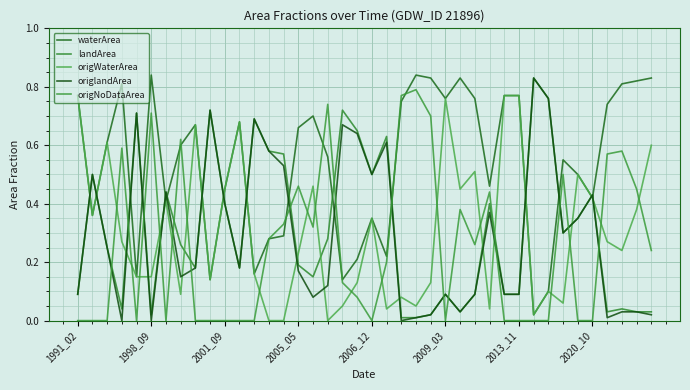

How many lines are shown in the chart?

5